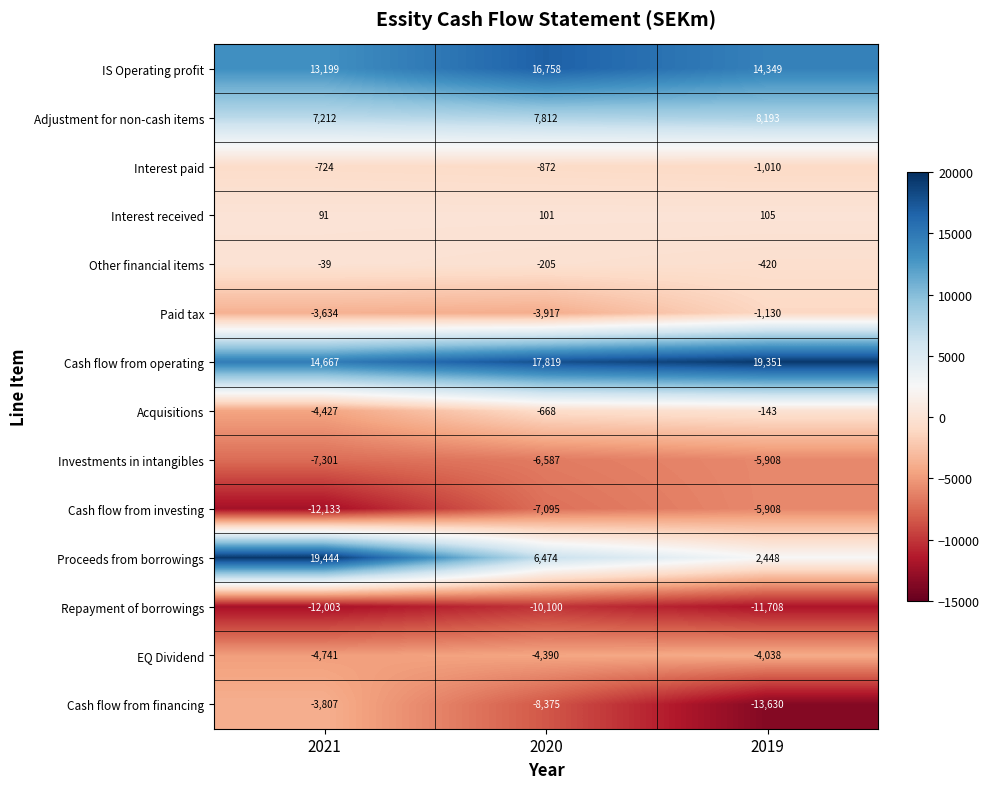

Rank the series at 2020 from lowest to highest value.

Repayment of borrowings, Cash flow from financing, Cash flow from investing, Investments in intangibles, EQ Dividend, Paid tax, Interest paid, Acquisitions, Other financial items, Interest received, Proceeds from borrowings, Adjustment for non-cash items, IS Operating profit, Cash flow from operating